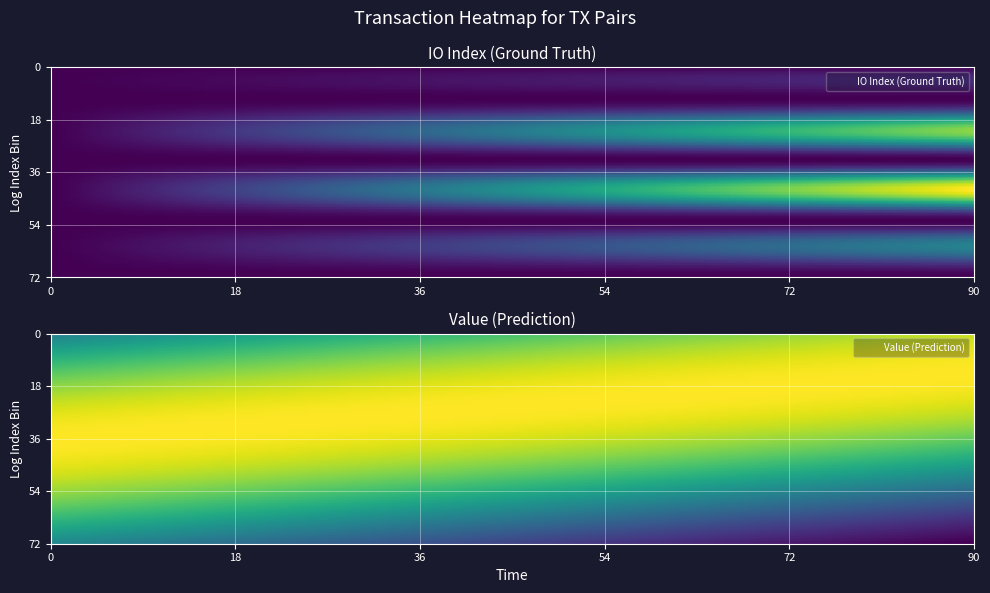

The value of e4224a5b45e3a8fe387eb0934851af062cda303 at io_index is 14.5. True or false?

False